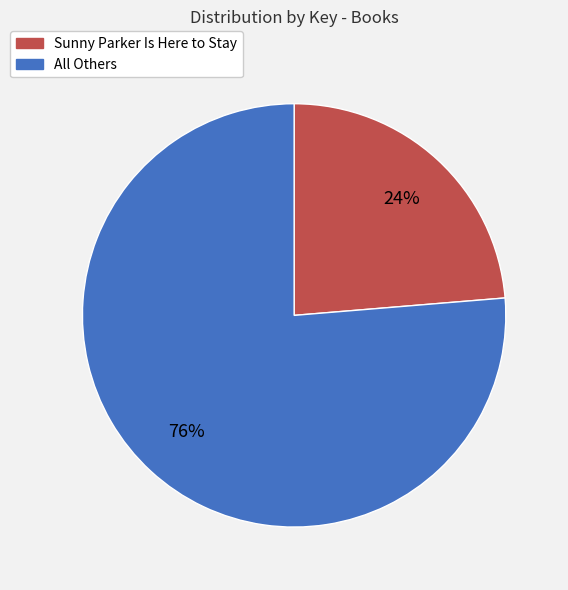

To the nearest percent, what is the average slice percentage?

50%